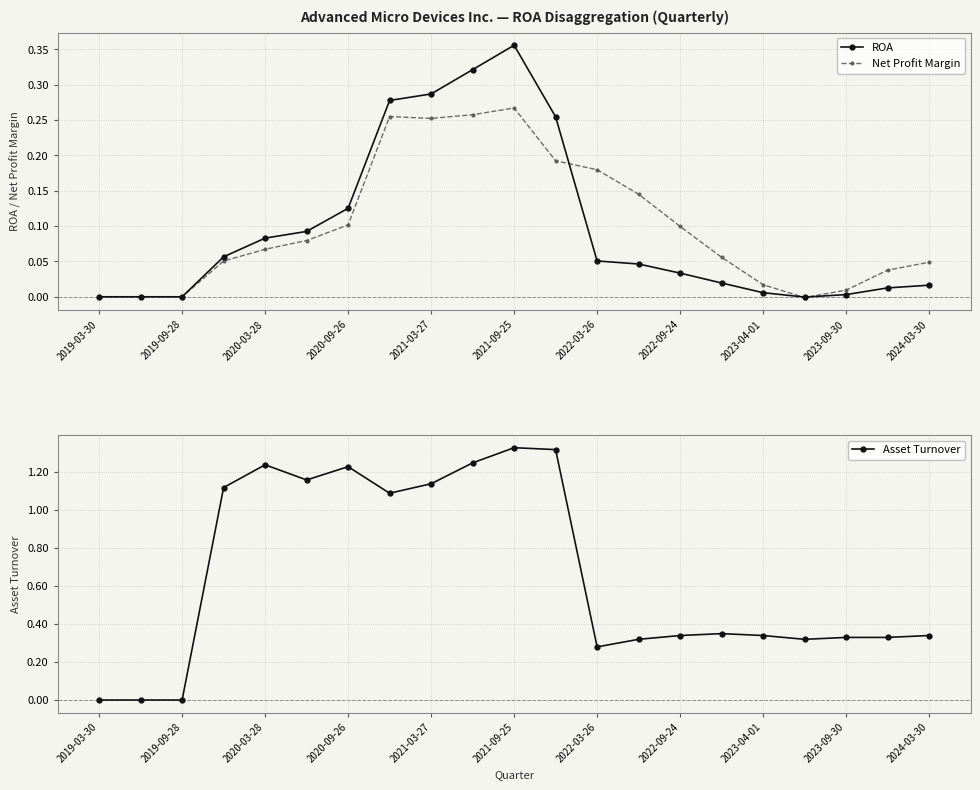

What is the average value of the Net Profit Margin series?

0.1